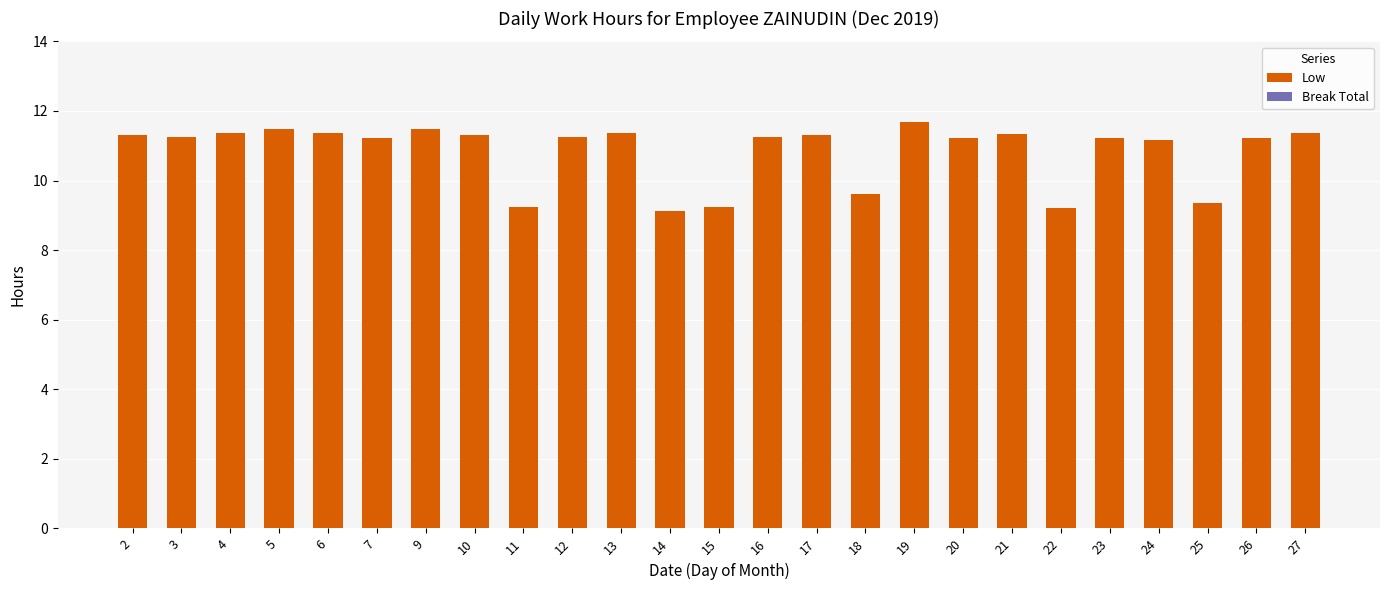

What is the difference between the maximum and minimum values?

2.6